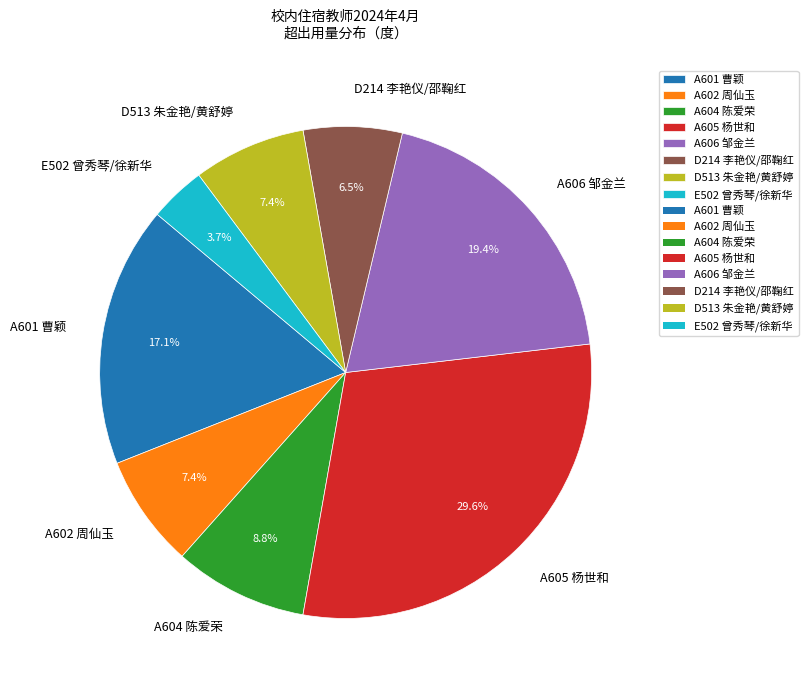

Which has a higher value, E502 曾秀琴/徐新华 or A606 邹金兰?

A606 邹金兰